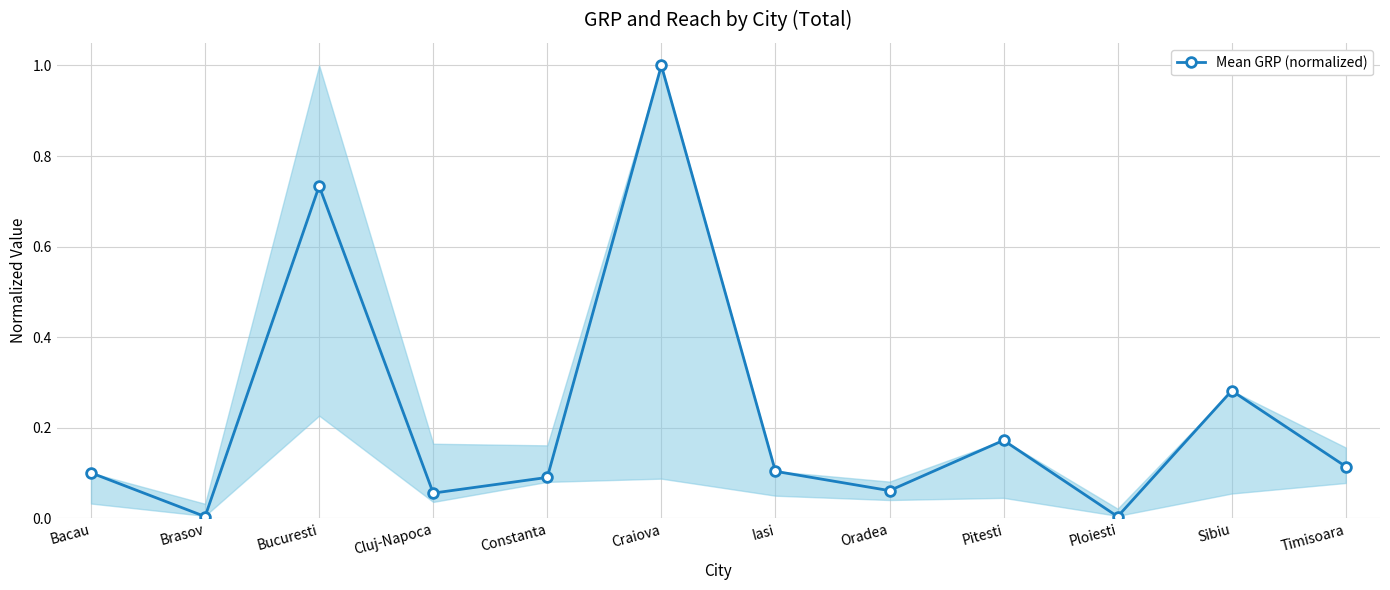

How many interior local valleys (lower than both neighbors) does the data have?

4